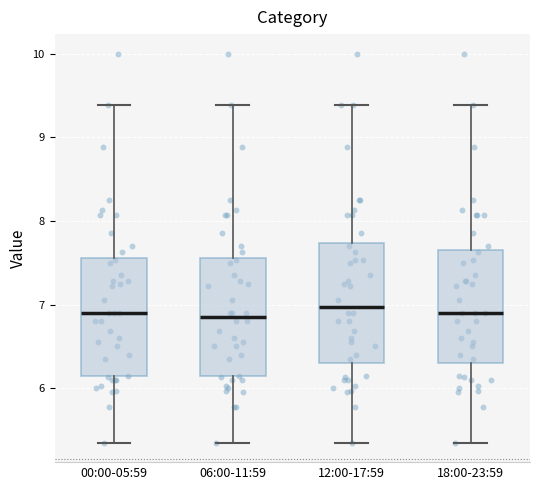

Where is the upper edge of the box for 00:00-05:59 on the y-axis? The values are not printed on the chart, so give them approximately, as read against the axis.

7.6